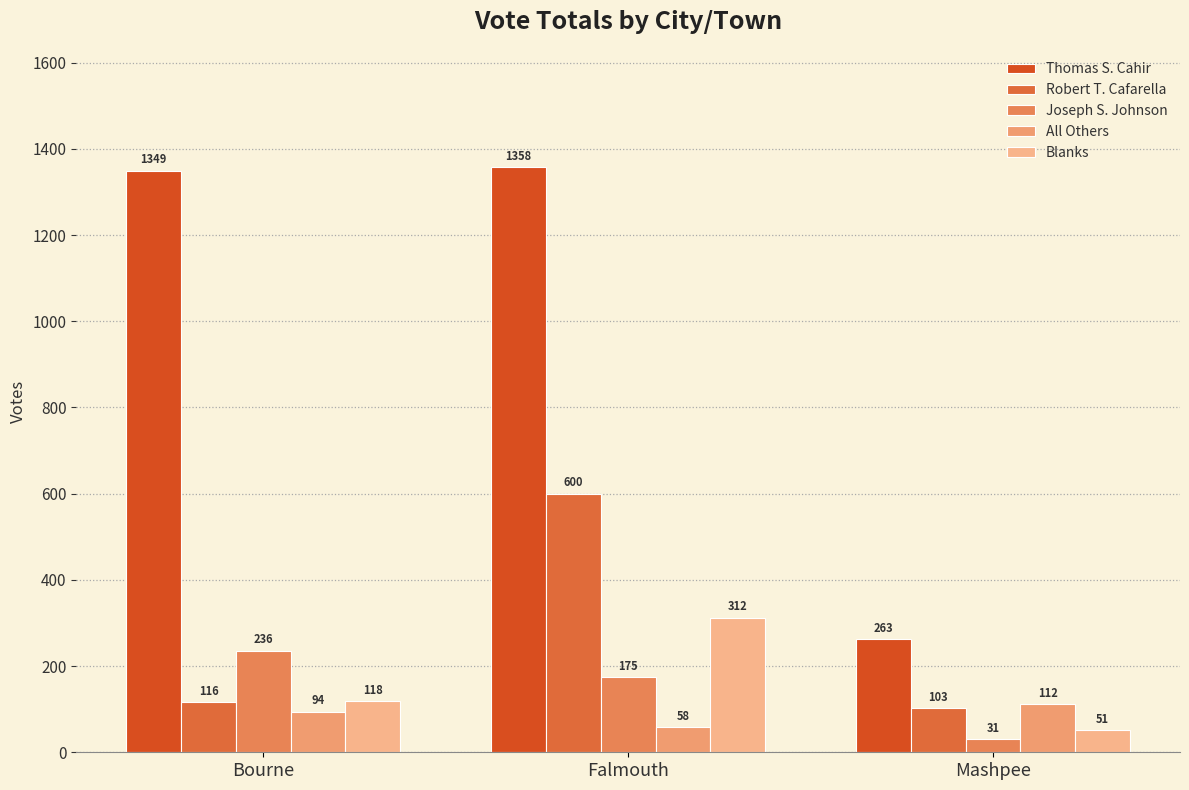

Where is Joseph S. Johnson nearest to the value 133?

Falmouth